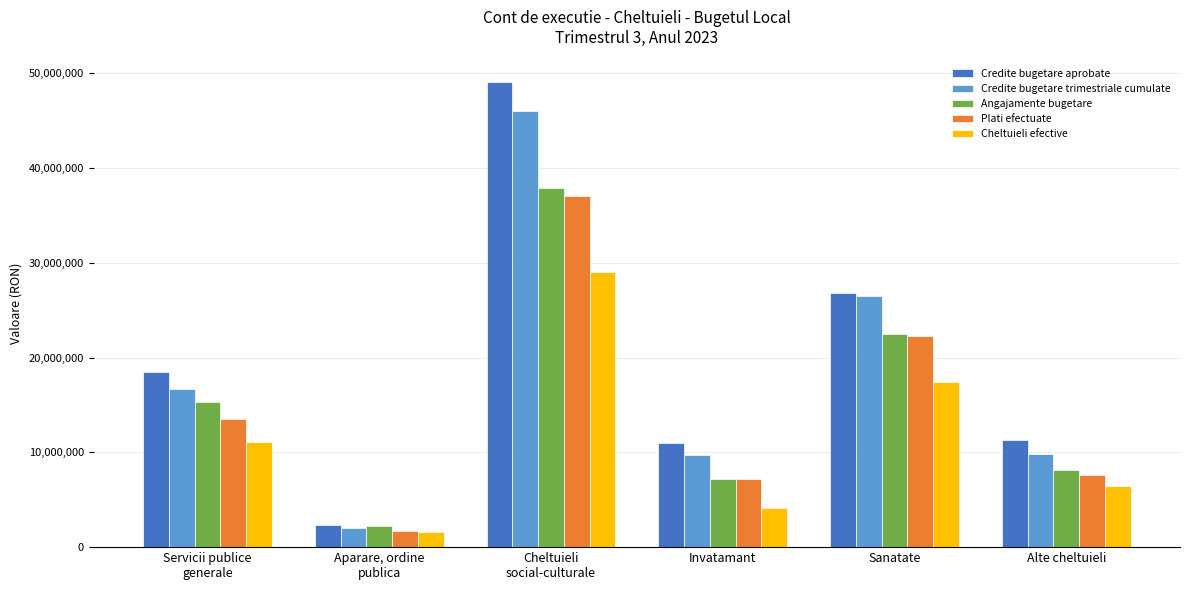

Is the value of Angajamente bugetare at Alte cheltuieli greater than the value of Plati efectuate at Invatamant?

Yes